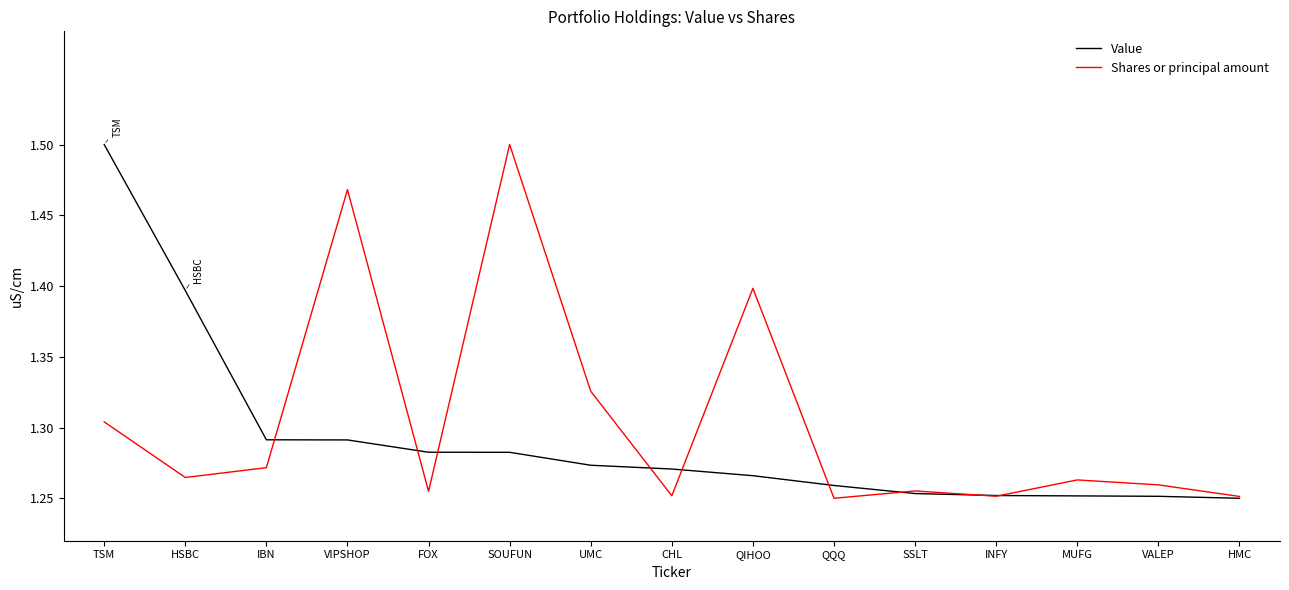

Which category has the highest value in the Value series?

TSM